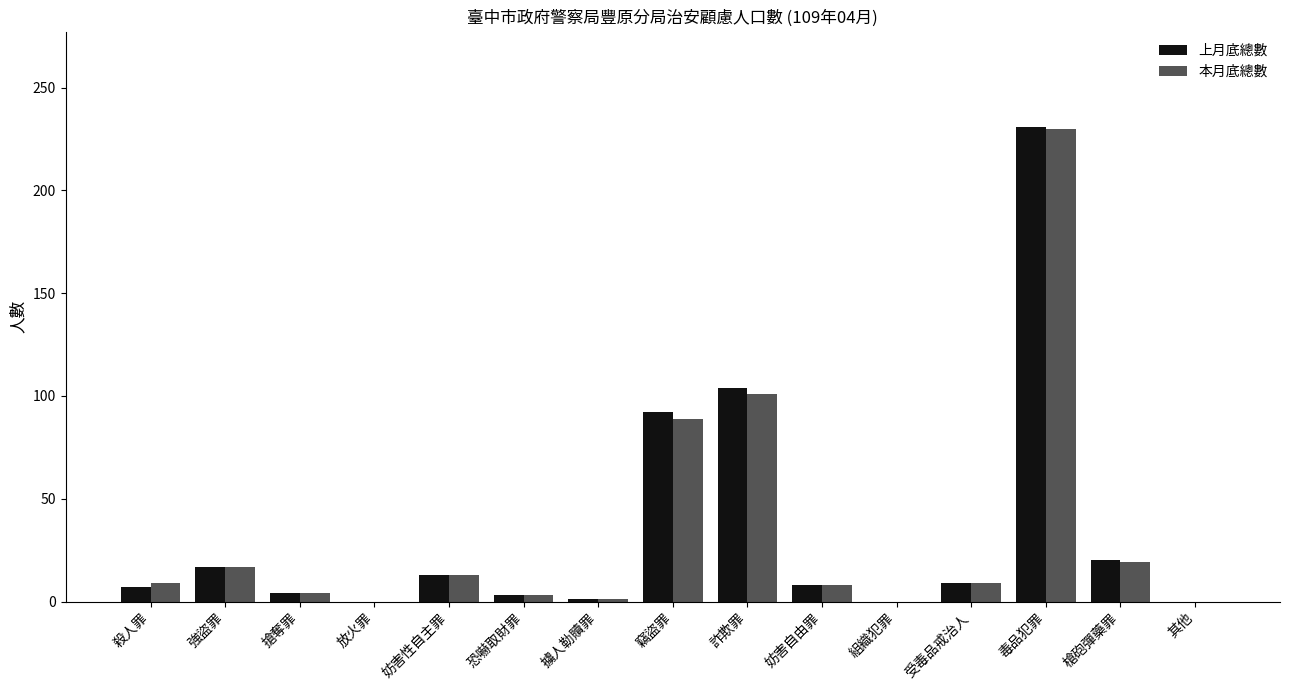

What is the difference between the 上月底總數 values at 其他 and 毒品犯罪?

231